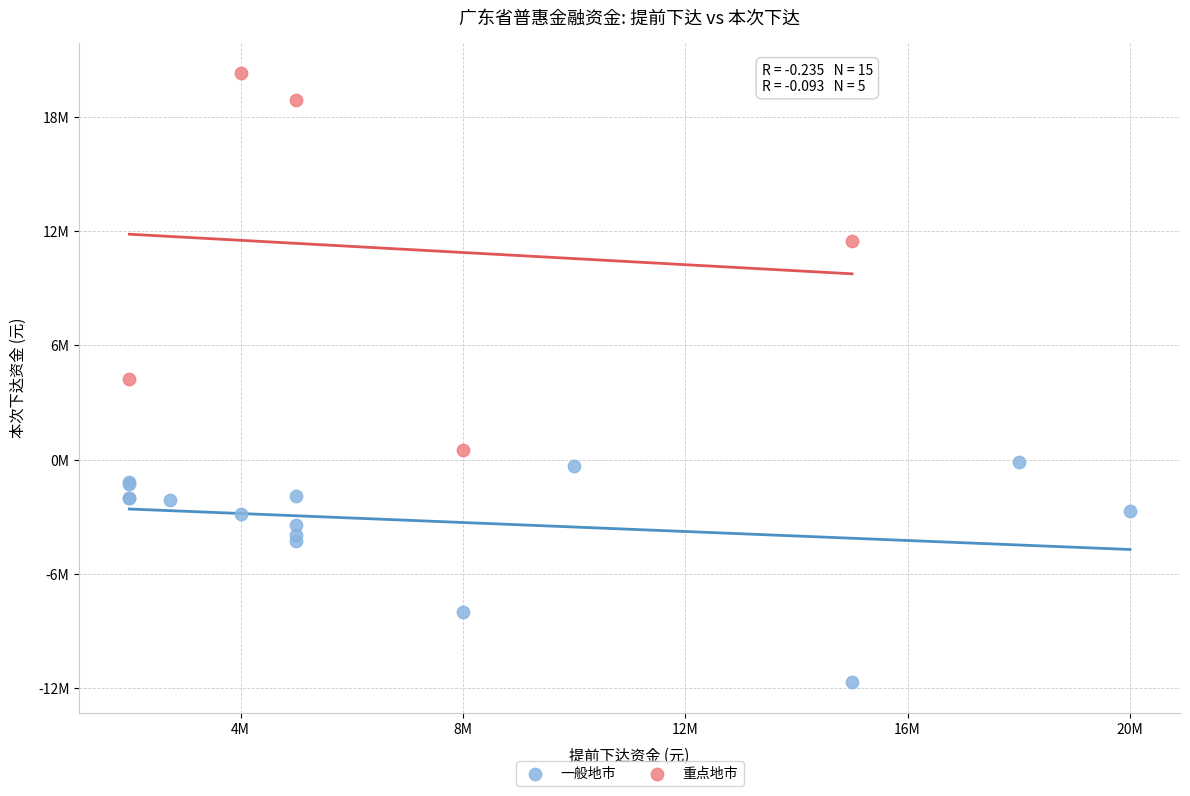

Which series contains the lowest Y value?

一般地市